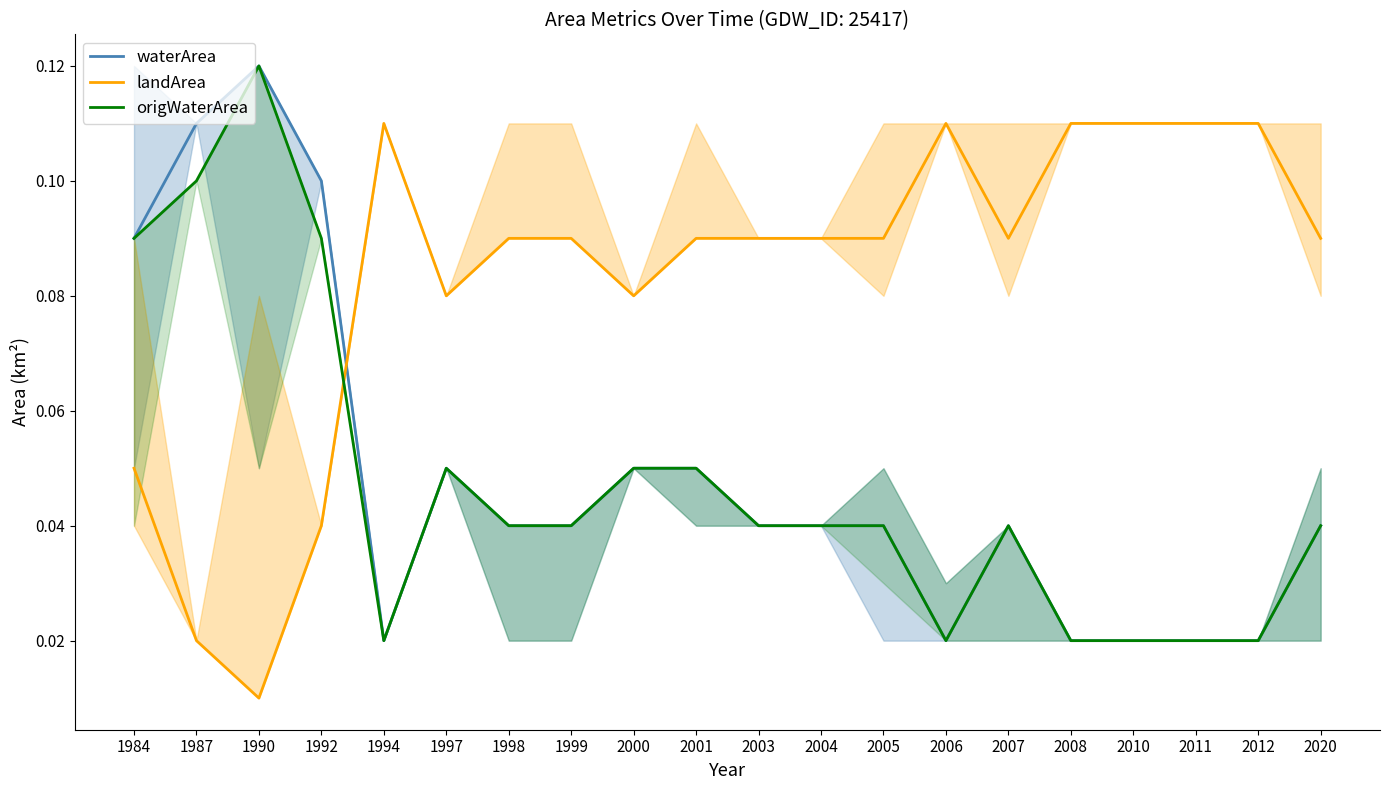

True or false: waterArea has more than 0 interior local peaks.

True